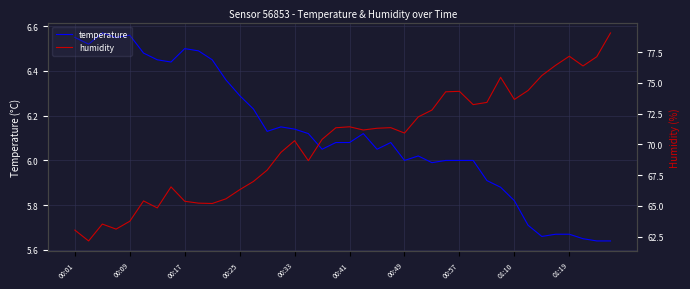

Which category has the highest value in the humidity series?

39